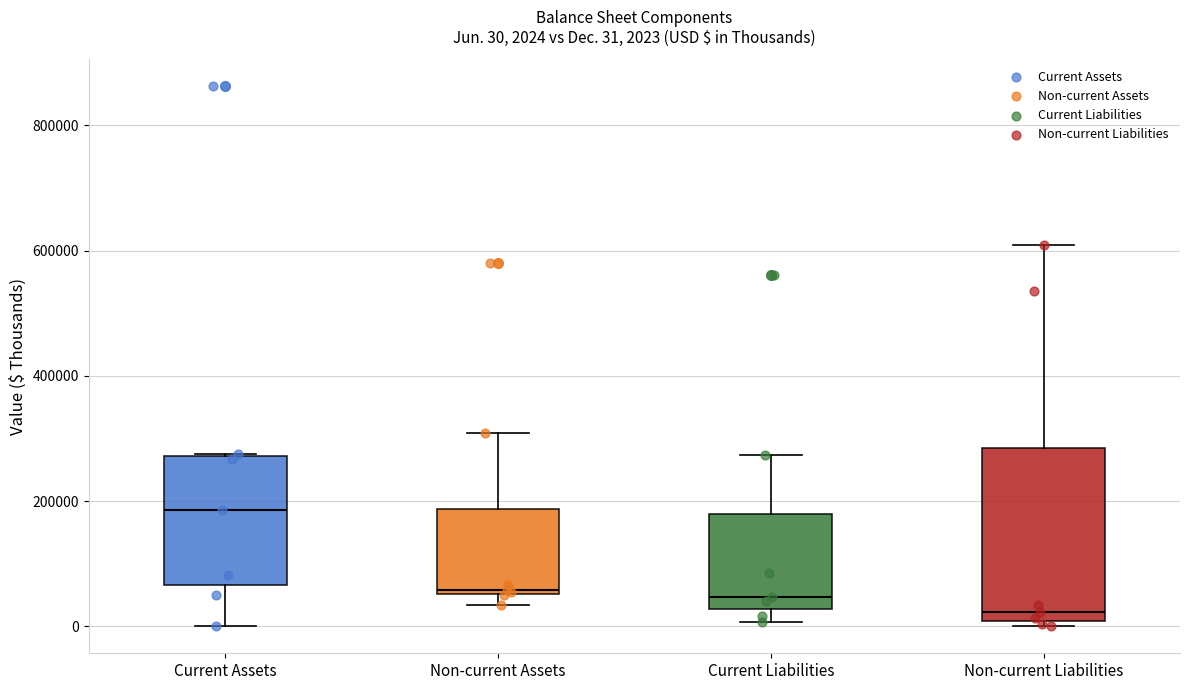

Which box is the tallest, from its lower edge to its upper edge?

Non-current Liabilities